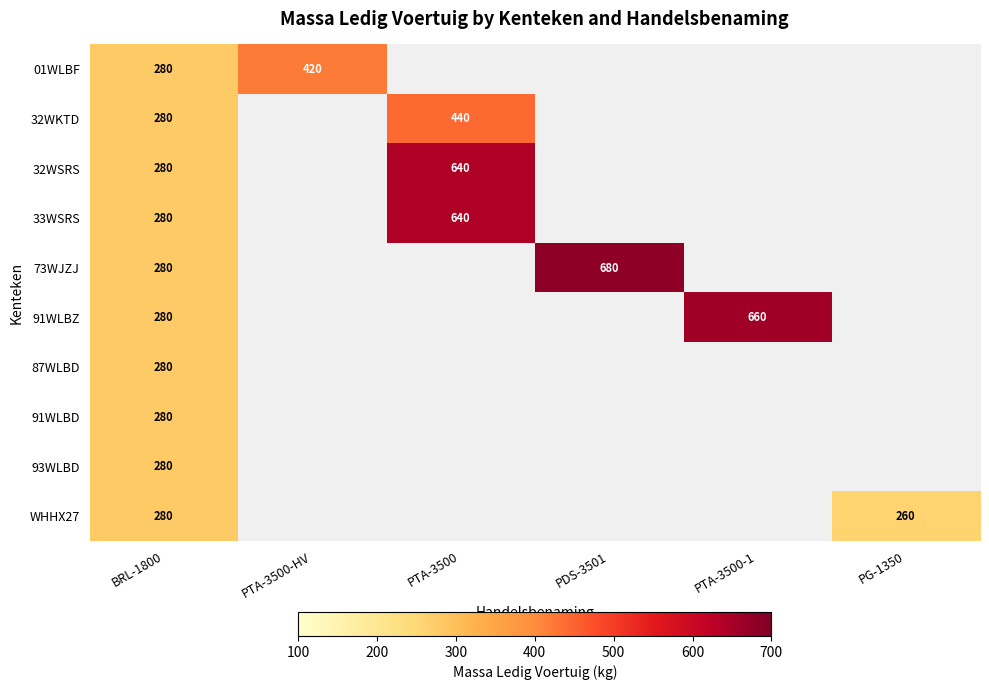

The value of 32WSRS at PTA-3500 is 959. True or false?

False